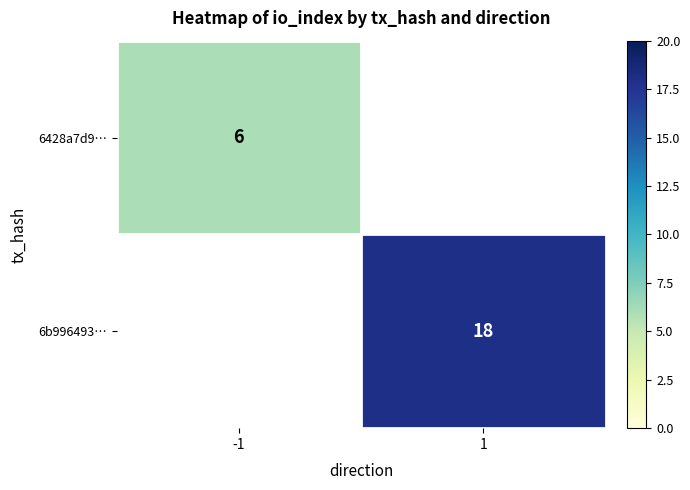

Is it true that 6428a7d9… equals 6 at -1?

True